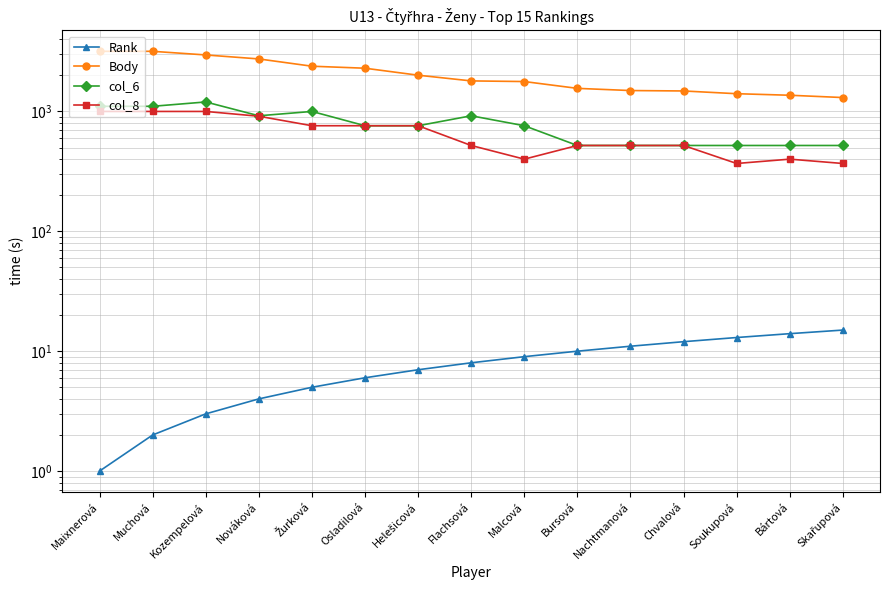

True or false: Rank and col_8 intersect in this chart.

False